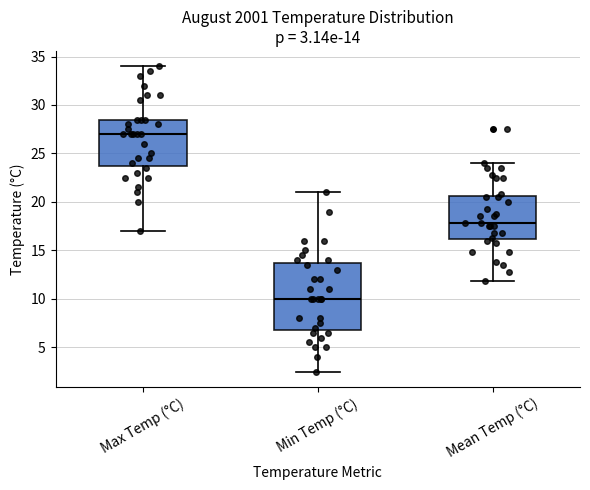

Which box's median line is the highest?

Max Temp (°C)